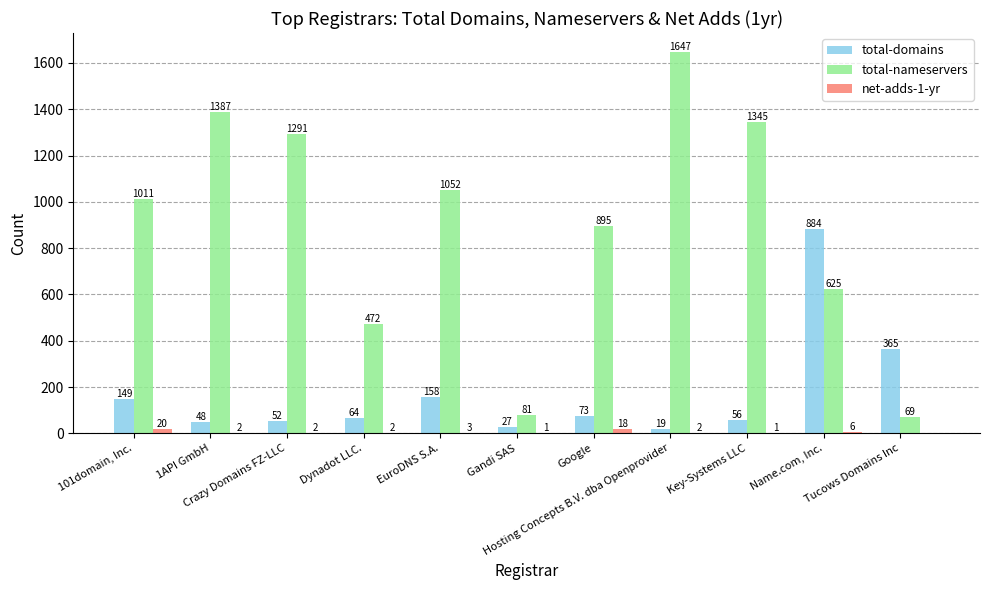

What is the sum of all total-domains values?

1895